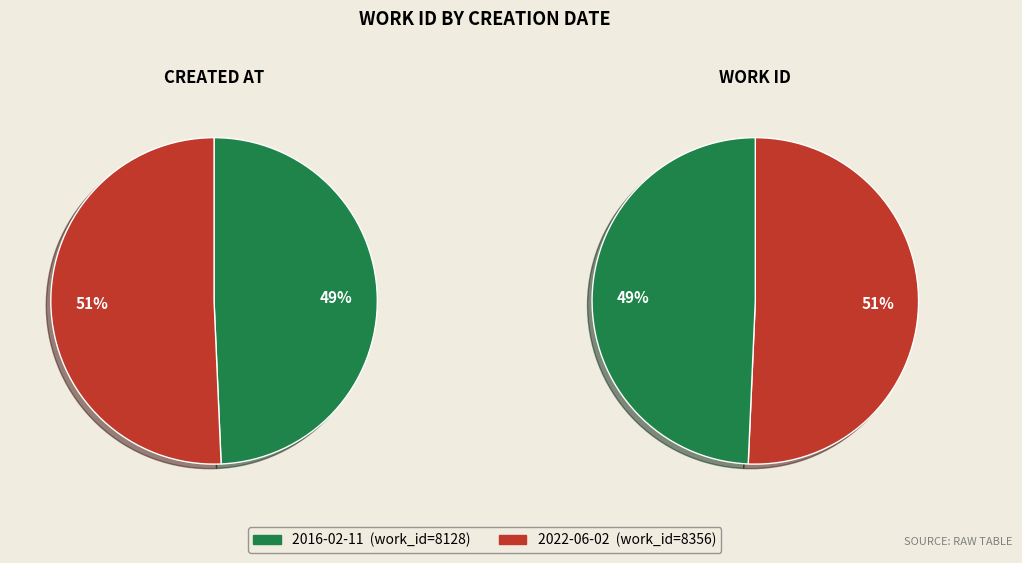

Count the number of slices in the pie.

2